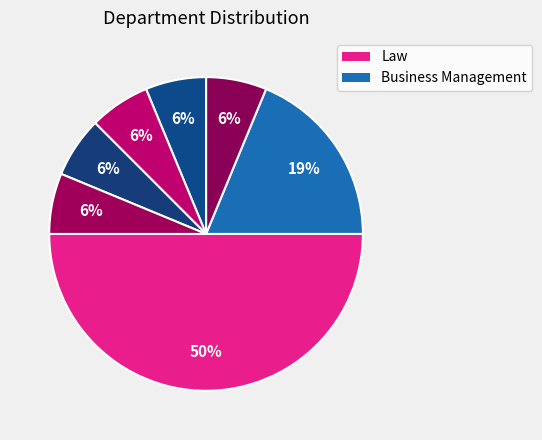

How many segments does this pie chart have?

7